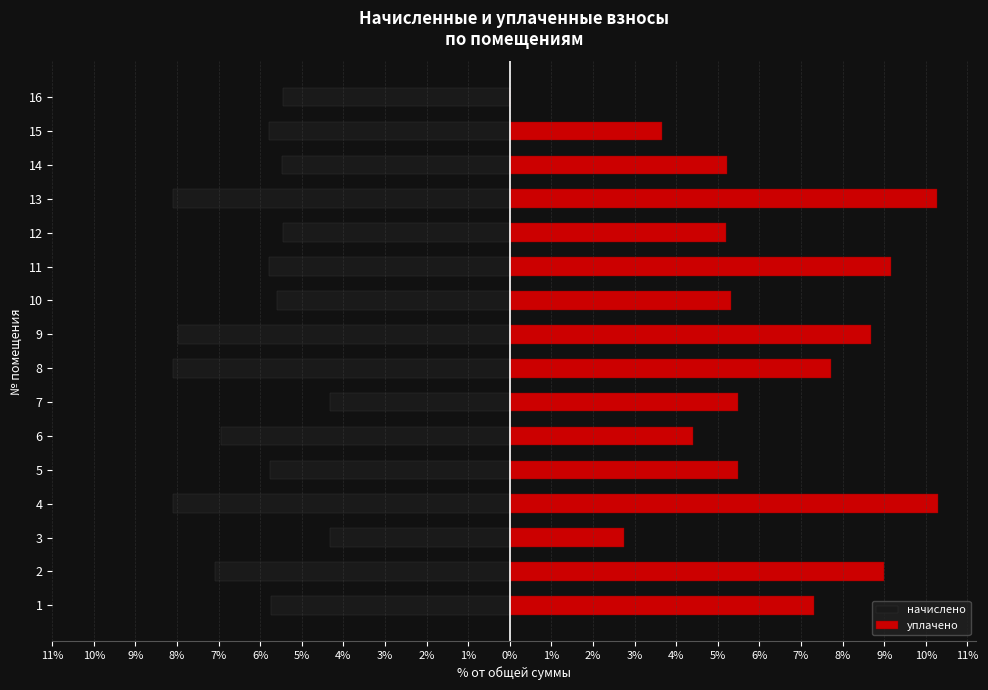

Between 13 and 14, which is larger?

14